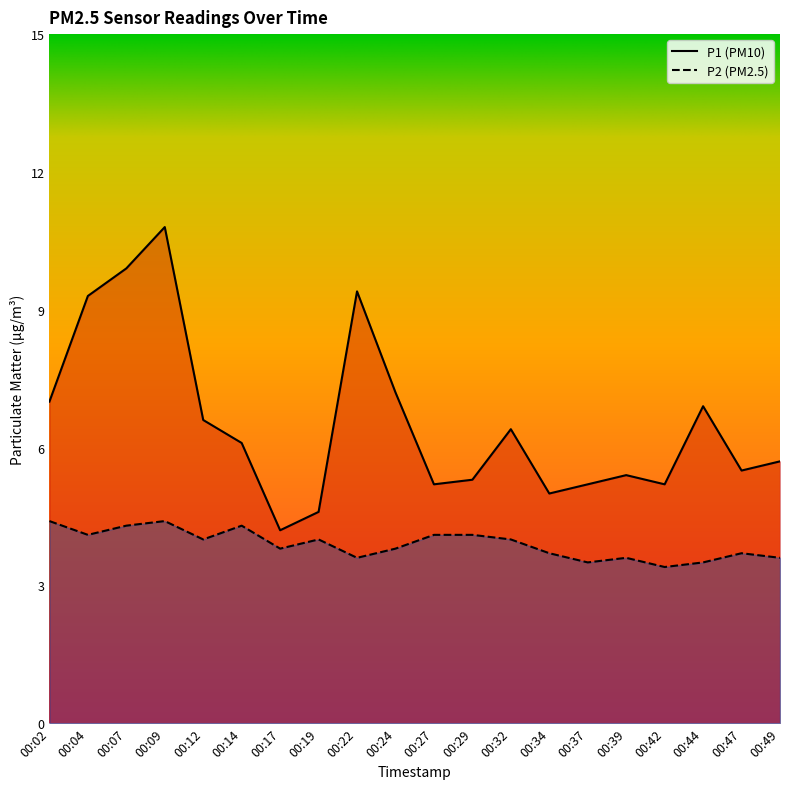

How many values in the P2 series exceed 4?

7